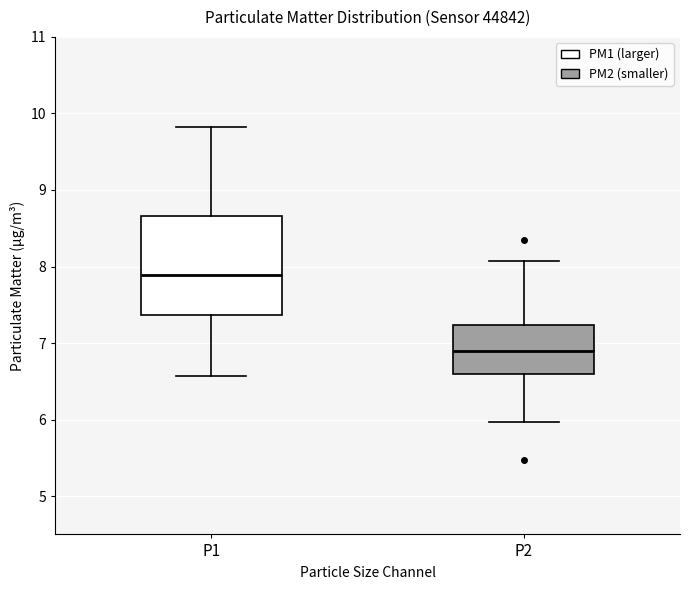

Reading left to right, transcribe this box plot: for each box, give where its median line is, the range the box spans, and where its two whiskers end, as read against the y-axis. The values are not printed on the chart, so give them approximately, as read against the axis.

P1: median 7.9, box 7.4 to 8.7, whiskers 6.6 to 9.8
P2: median 6.9, box 6.6 to 7.2, whiskers 6.0 to 8.1